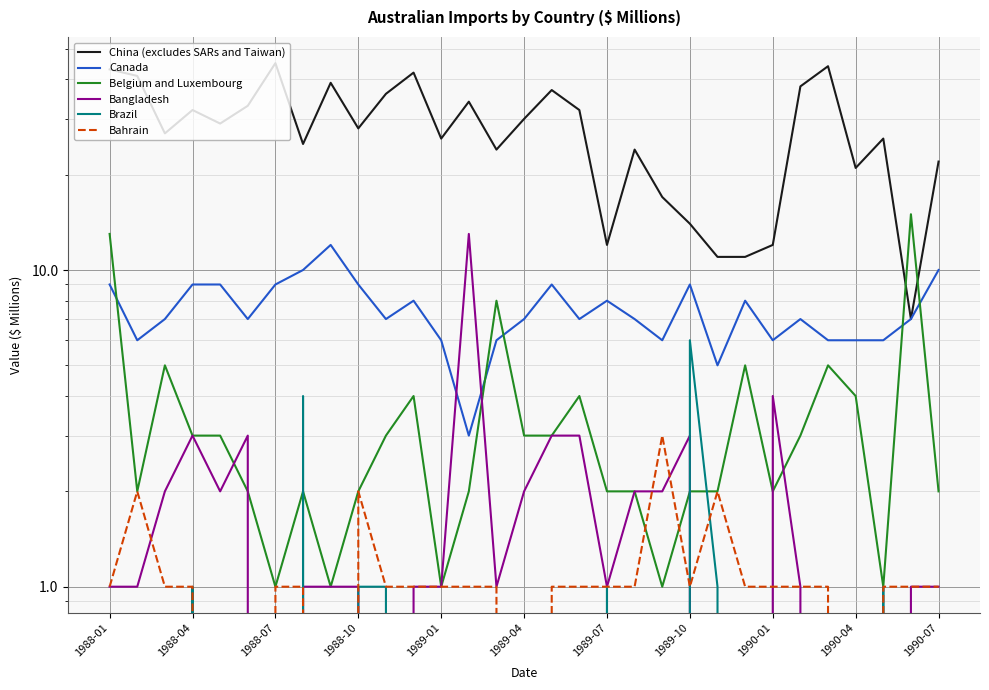

What is the sum of the Bahrain values at 16 and 1988-04?

3